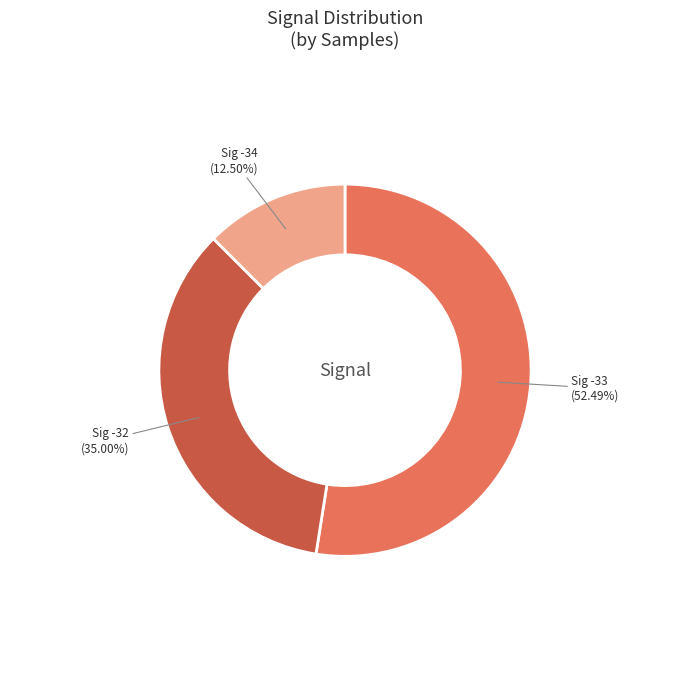

Does any single category account for the majority?

Yes